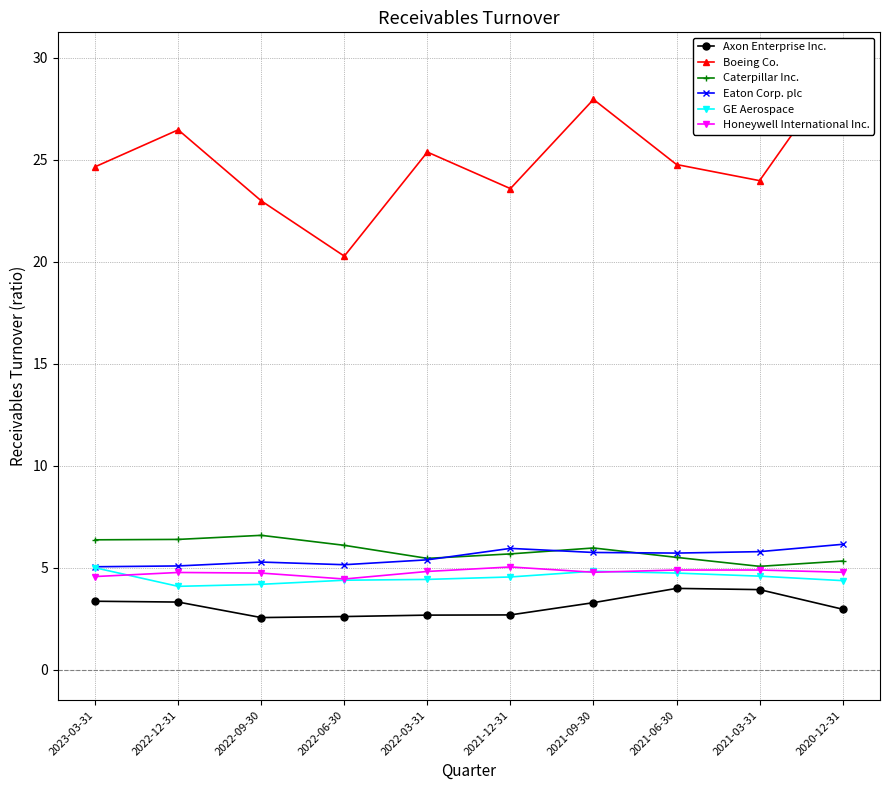

What is the highest value of the Eaton Corp. plc series?

6.2